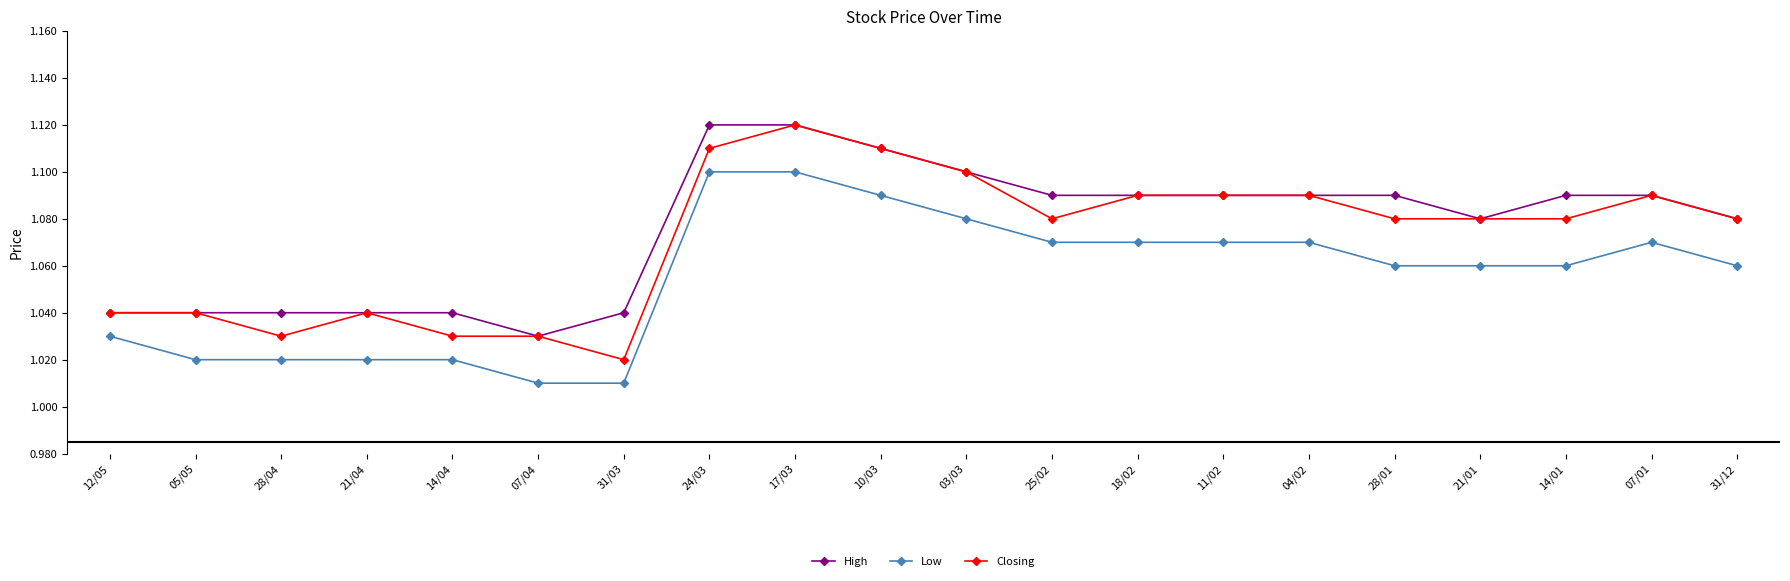

List the series in order of their overall mean, highest first.

High, Closing, Low